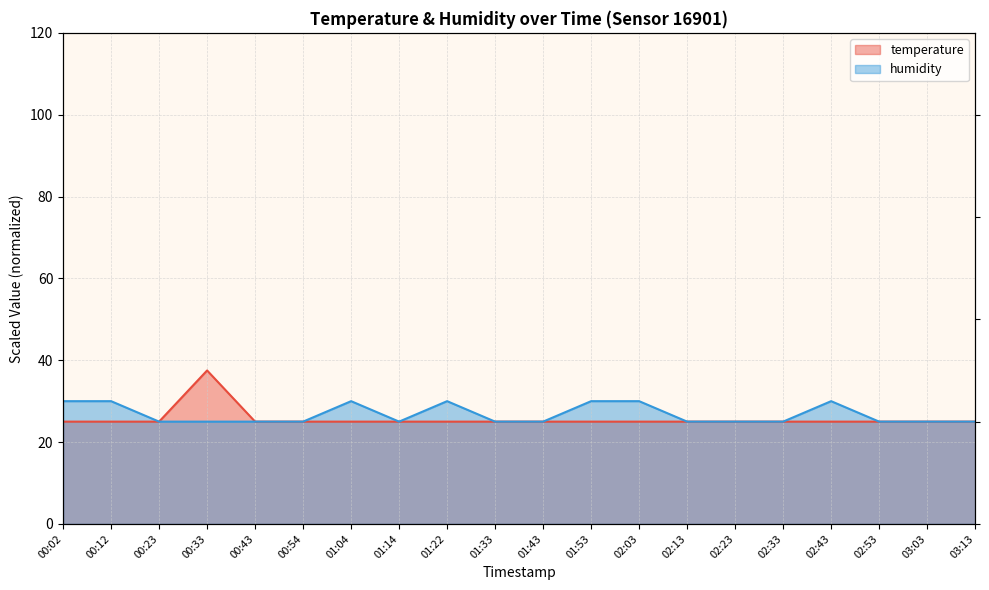

What value does the humidity series have at 01:53?

30.0